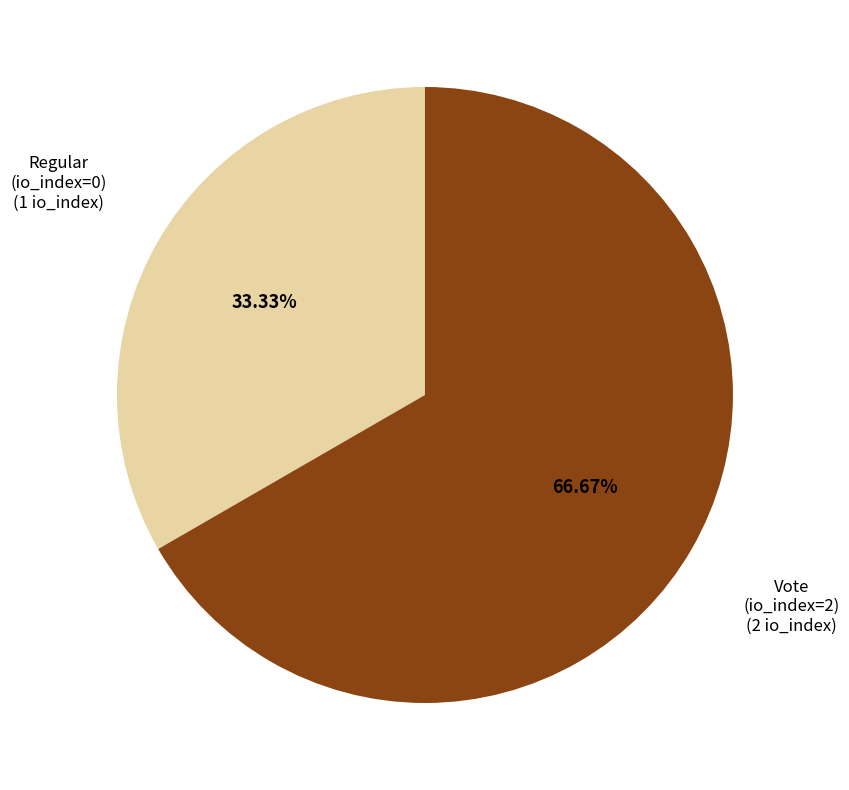

What is the total percentage of Regular (io_index=0) and Vote (io_index=2)?

100.0%